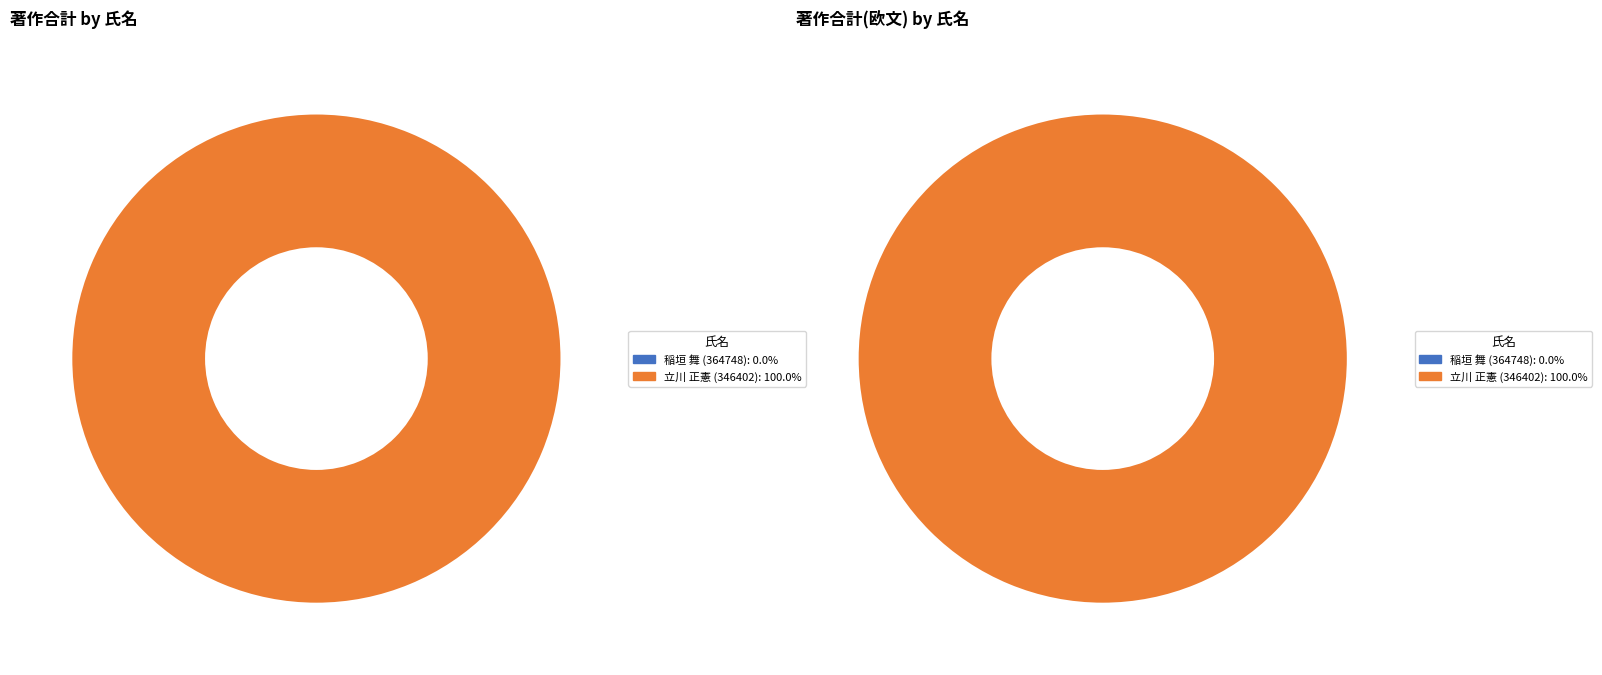

True or false: 立川 正憲 (346402) accounts for 90% of the total.

False